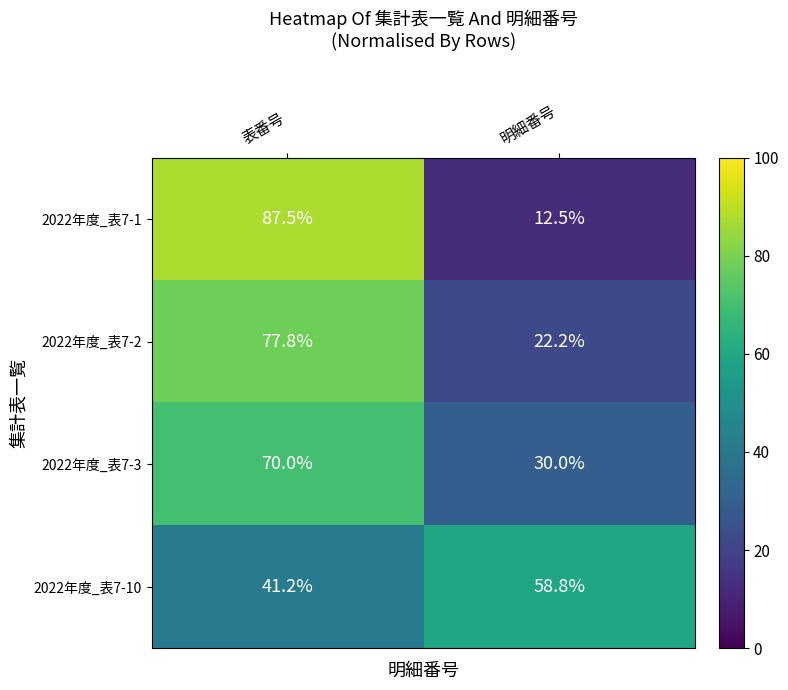

How many categories are shown in the chart?

2